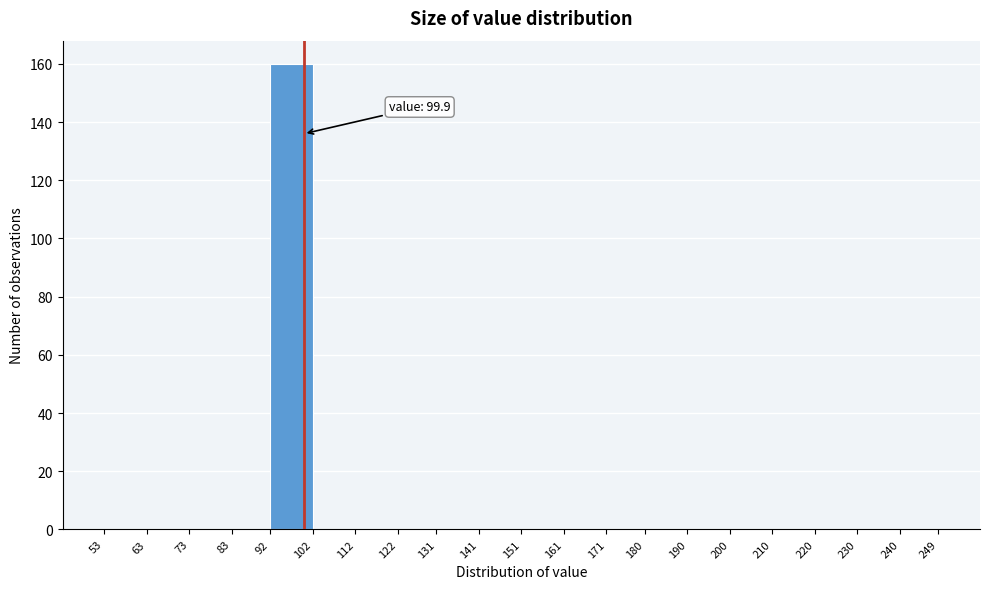

Which range on the x-axis has the tallest bar?

92 to 102